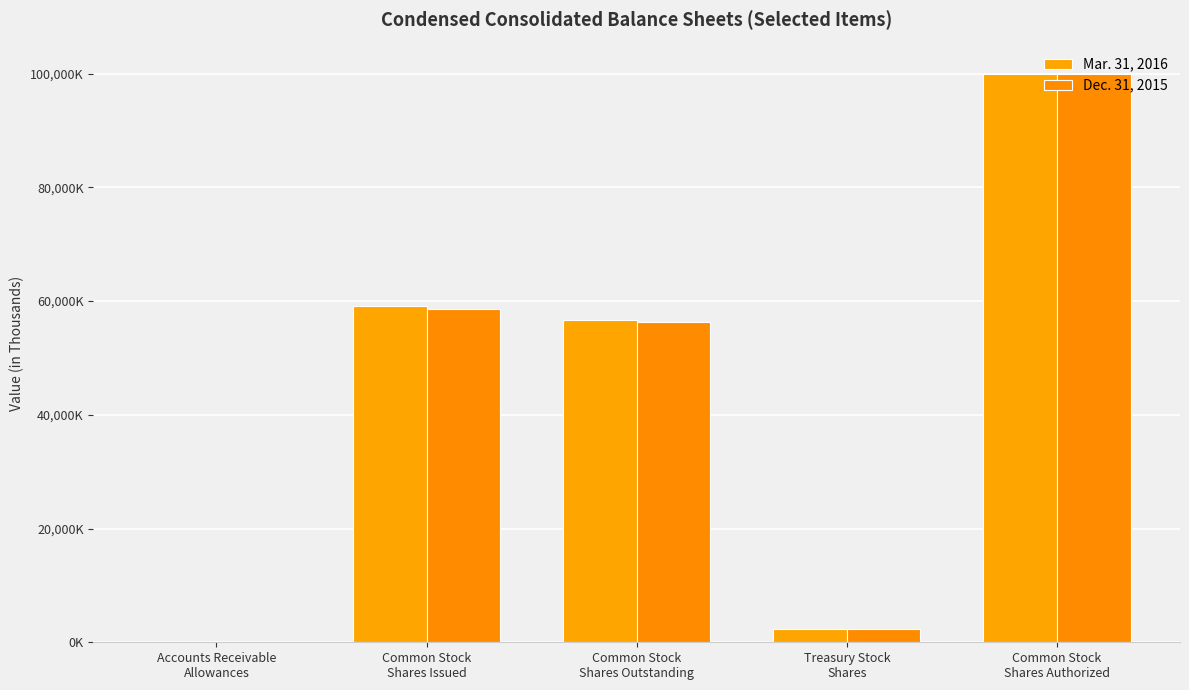

Does the chart contain stacked bars?

No